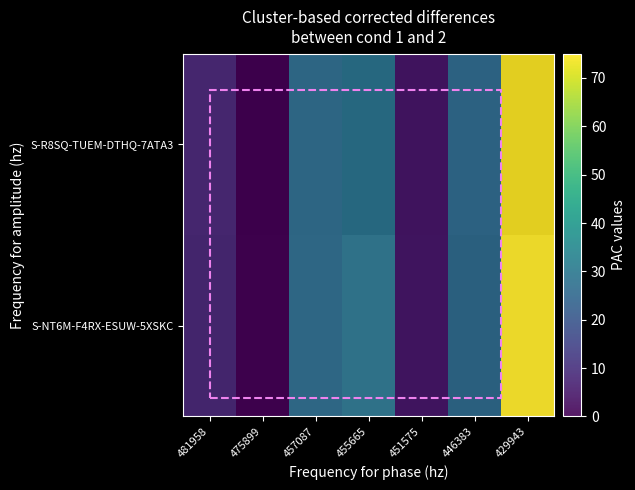

Which series has the widest spread of values?

S-NT6M-F4RX-ESUW-5XSKC